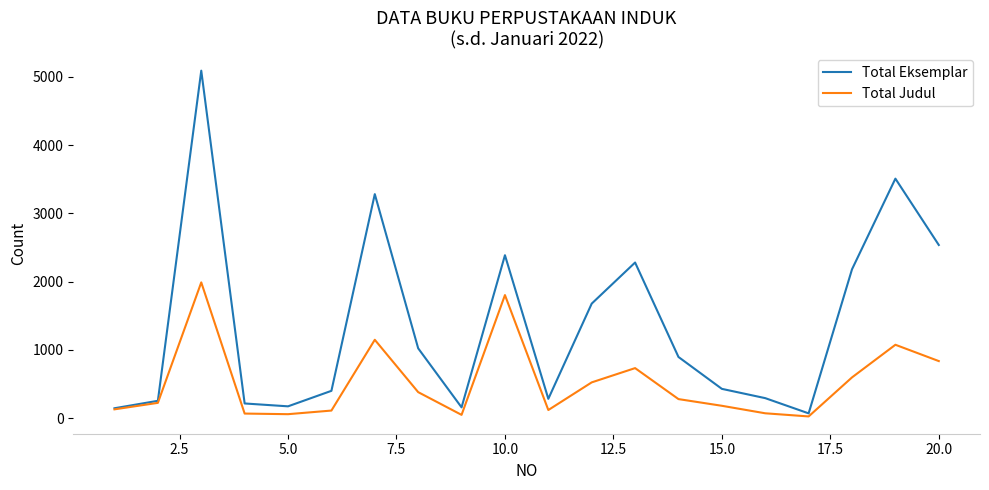

Rank the series by their average value, from lowest to highest.

Total Judul, Total Eksemplar